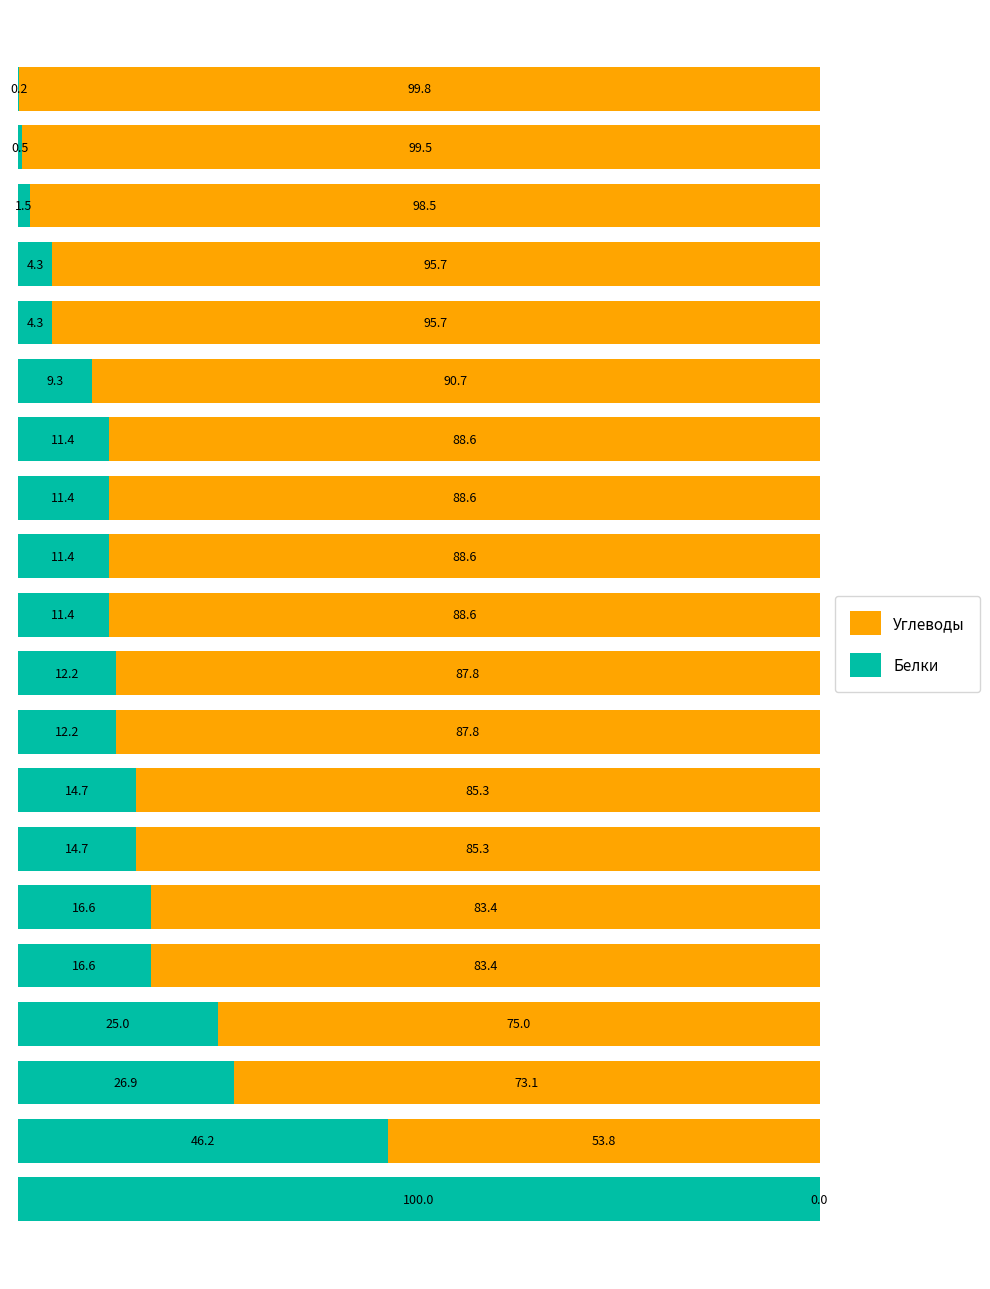

What is the sum of all Белки values?

350.8